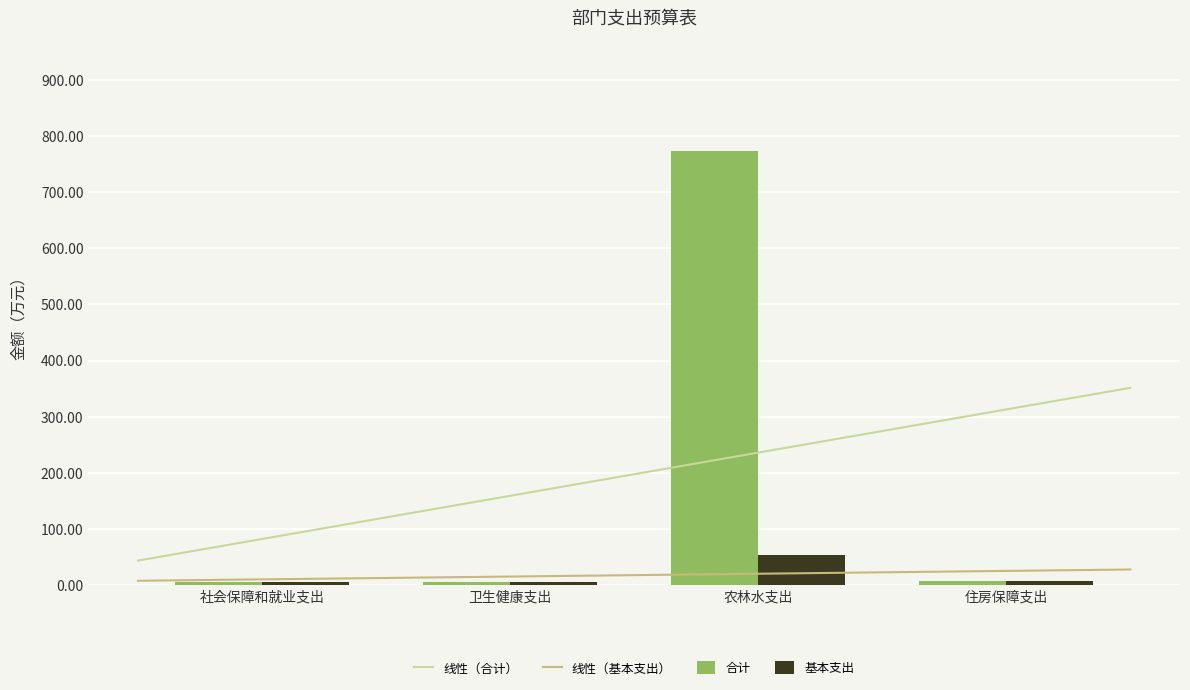

What is the label of the 1st bar from the right?

住房保障支出